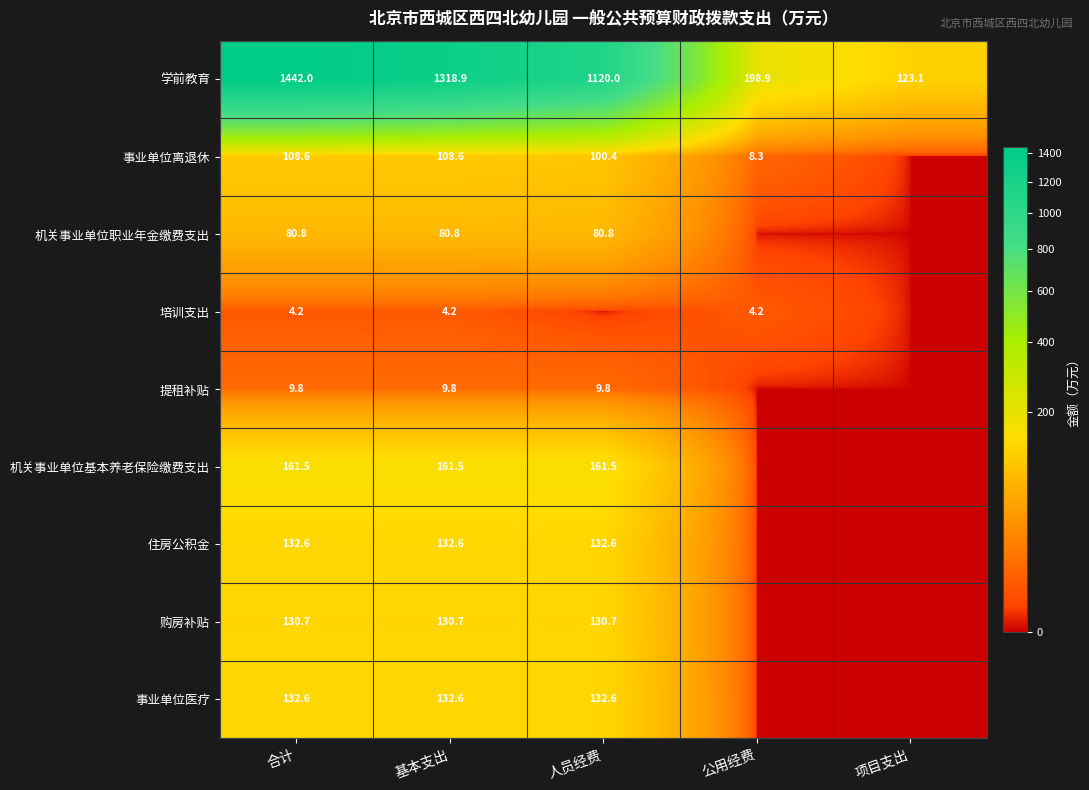

At which category does the chart reach its peak across all series?

合计